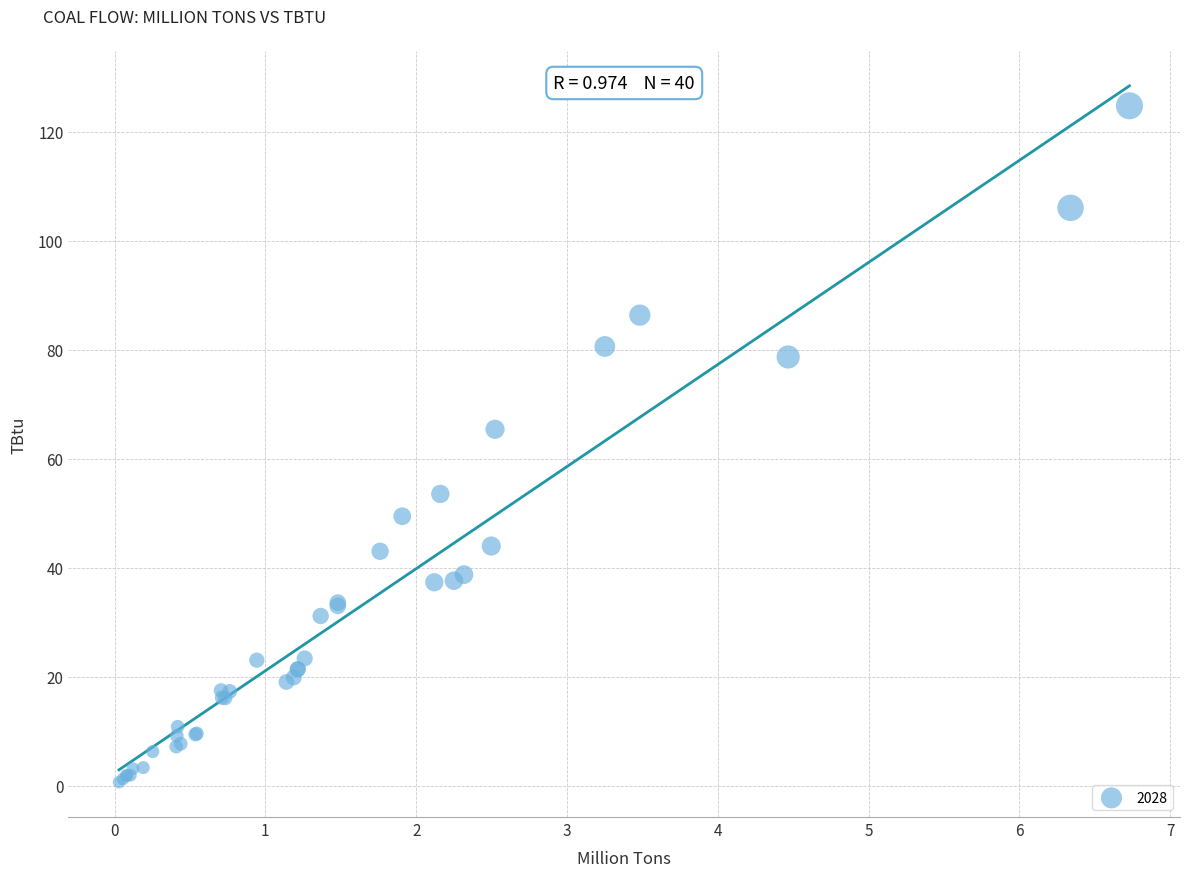

What Y value in the scatter plot is closest to 62?

65.4